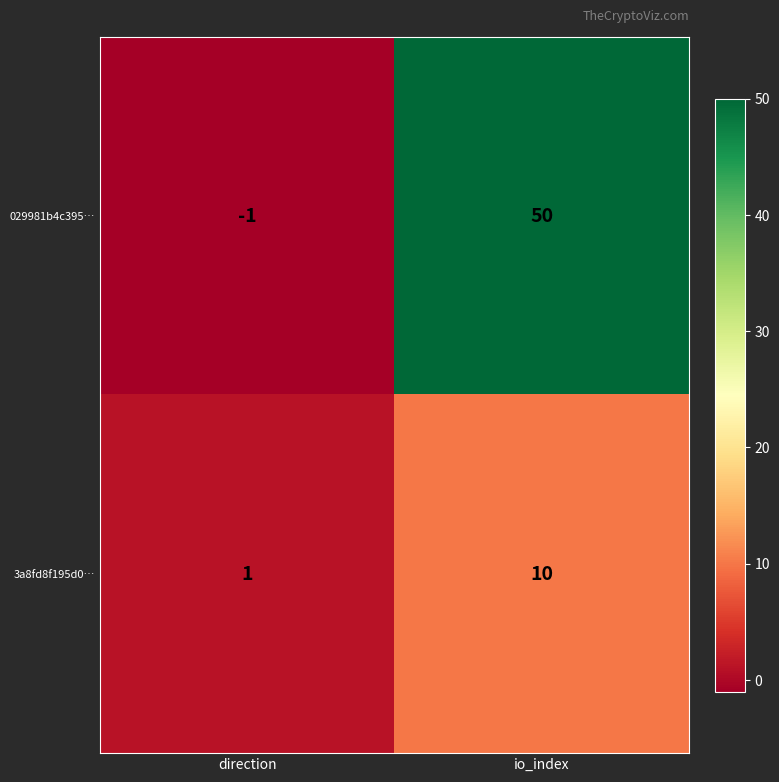

Which category has the lowest value across all series?

direction